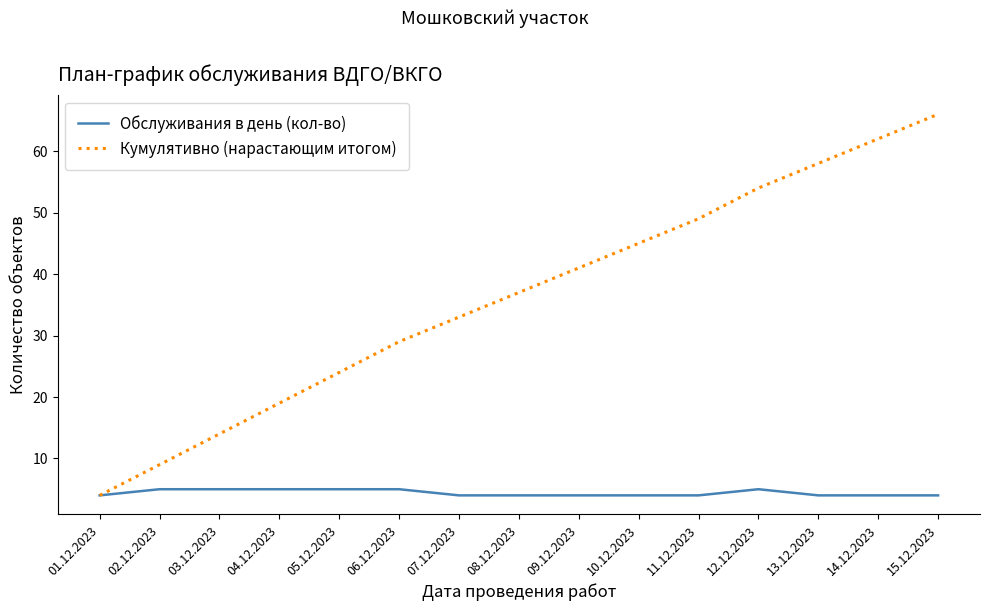

What is the sum of the Кумулятивно (нарастающим итогом) values at 11.12.2023 and 10.12.2023?

94